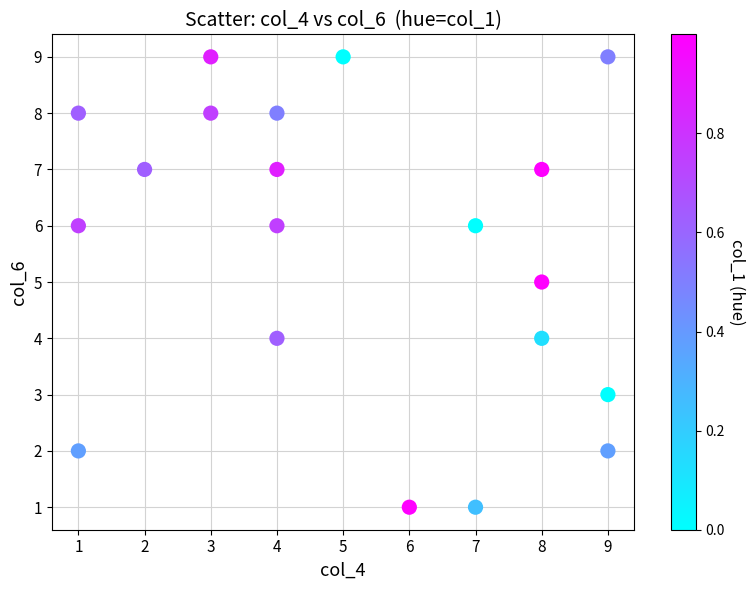

What is the range of Y values (max minus min)?

8